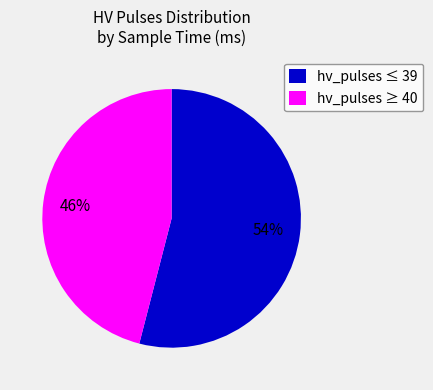

To the nearest percent, what is the average slice percentage?

50%